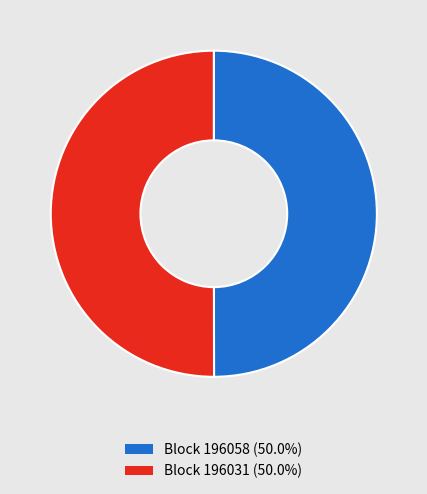

Approximately how many times larger is the value at Block 196058 (50.0%) compared to Block 196031 (50.0%)?

1.0